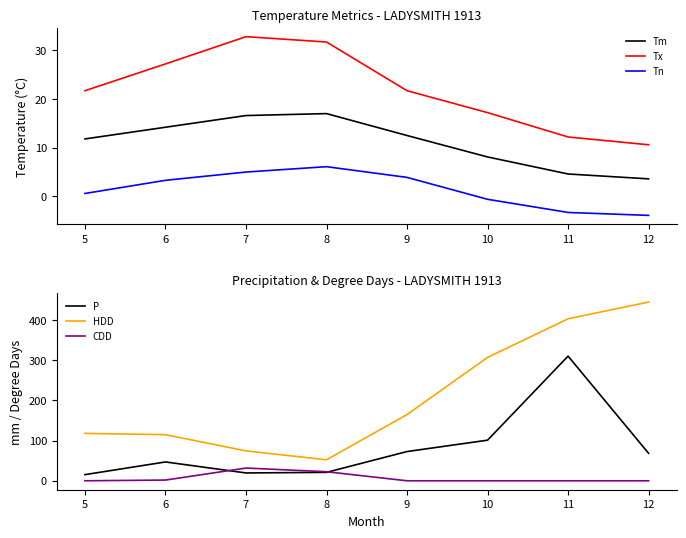

Which category has the highest value in the Tn series?

8